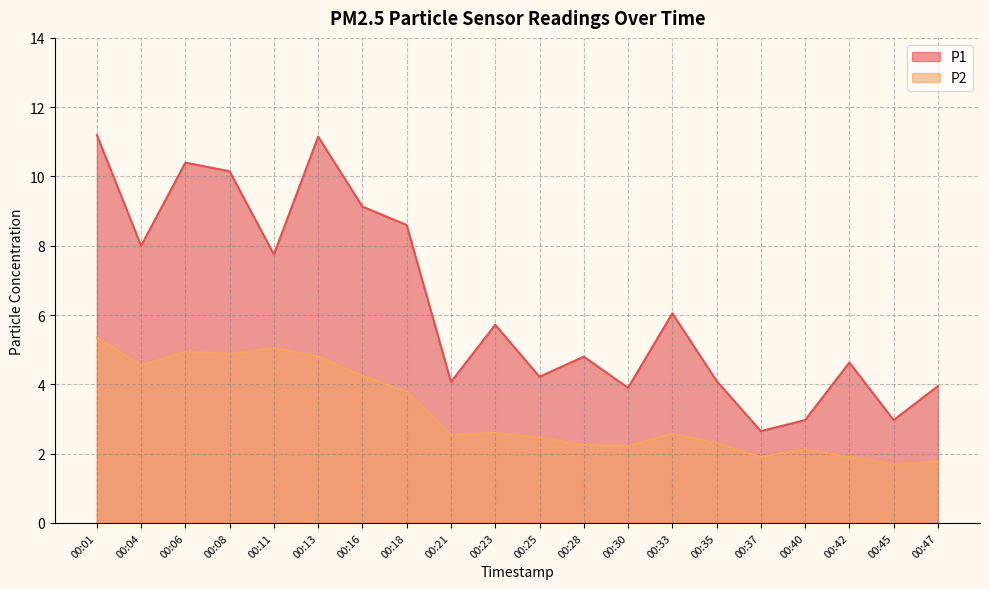

What is the maximum value for P1?

11.2